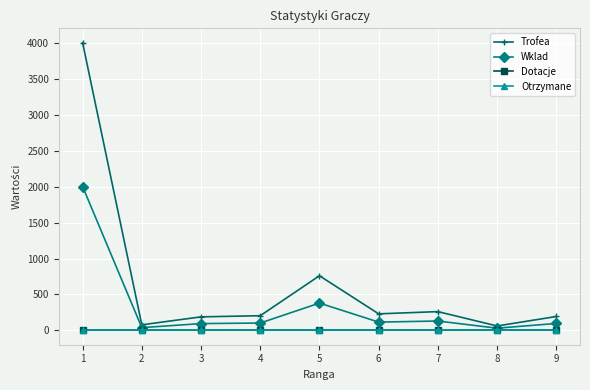

Does the chart have visible grid lines?

Yes